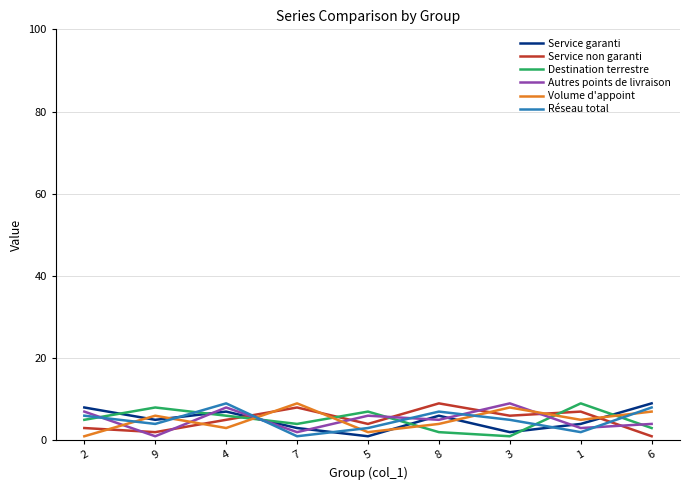

What position from the left is 6?

9